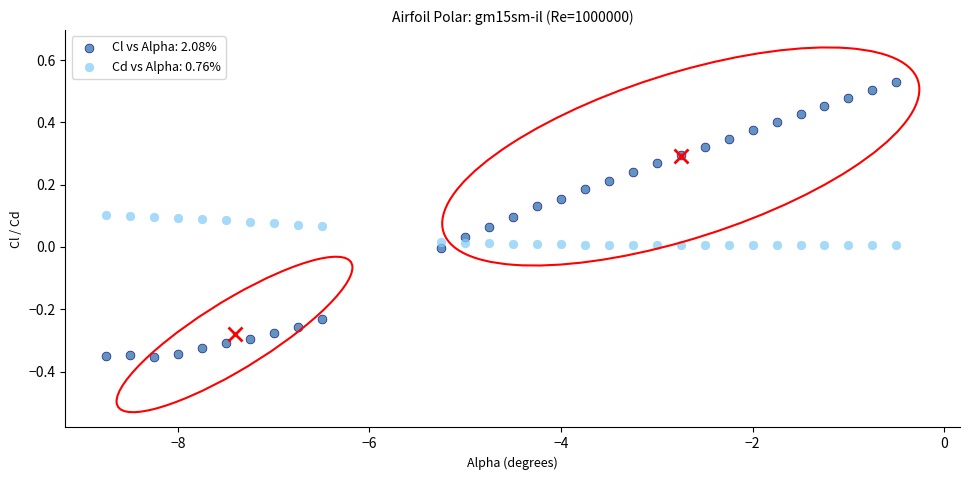

Which series has the largest Y range (max minus min)?

Cl vs Alpha: 2.08%